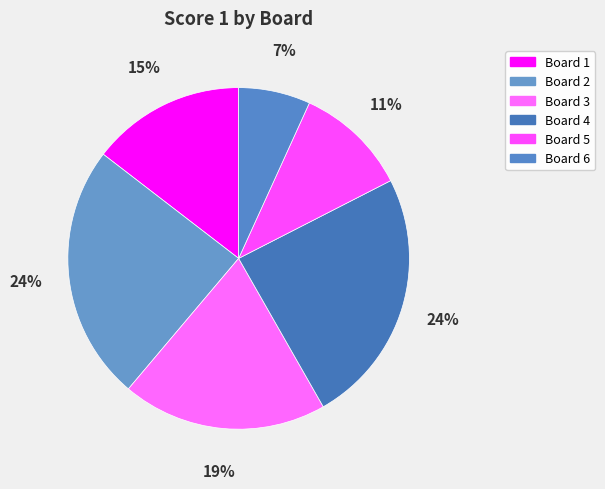

Count the number of slices in the pie.

6